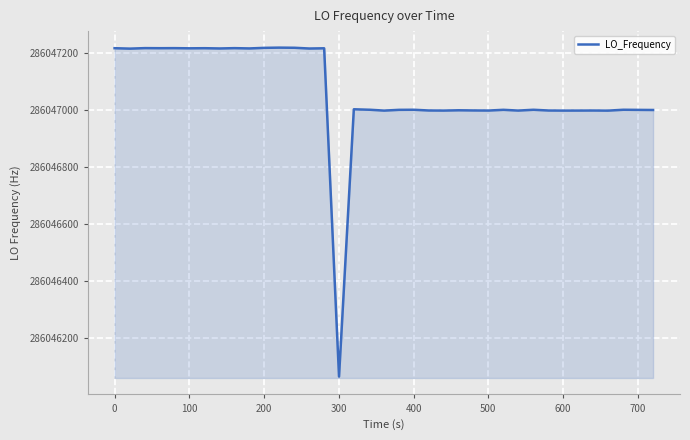

What is the difference between the maximum and minimum values?

1152.5